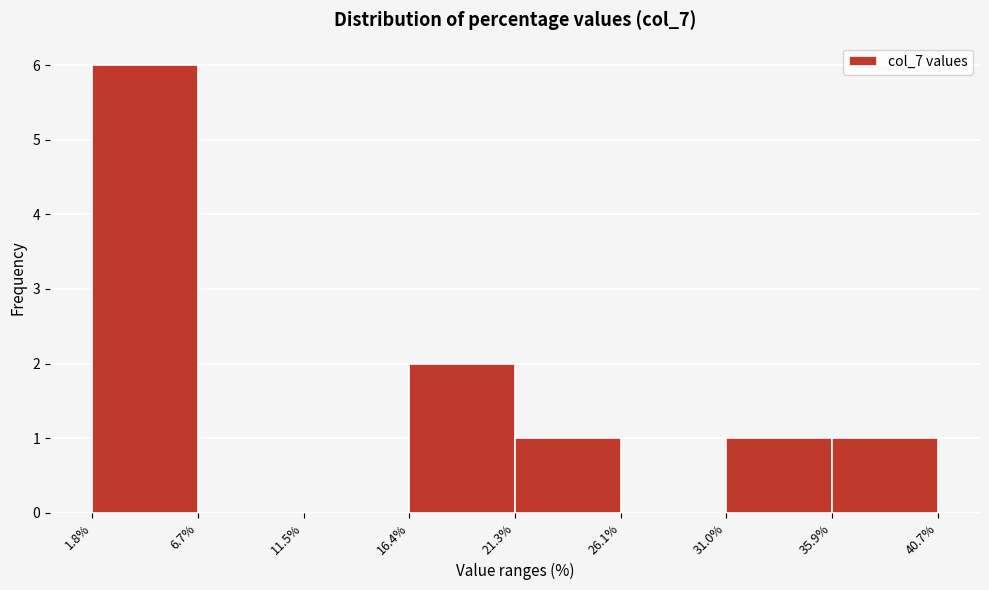

Reading left to right, list every bar in this chart as the range it spans on the x-axis followed by its height. The values are not printed on the chart, so give them approximately, as read against the axis.

1.8% to 6.7%: 6
6.7% to 11.5%: 0
11.5% to 16.4%: 0
16.4% to 21.3%: 2
21.3% to 26.1%: 1
26.1% to 31.0%: 0
31.0% to 35.9%: 1
35.9% to 40.7%: 1